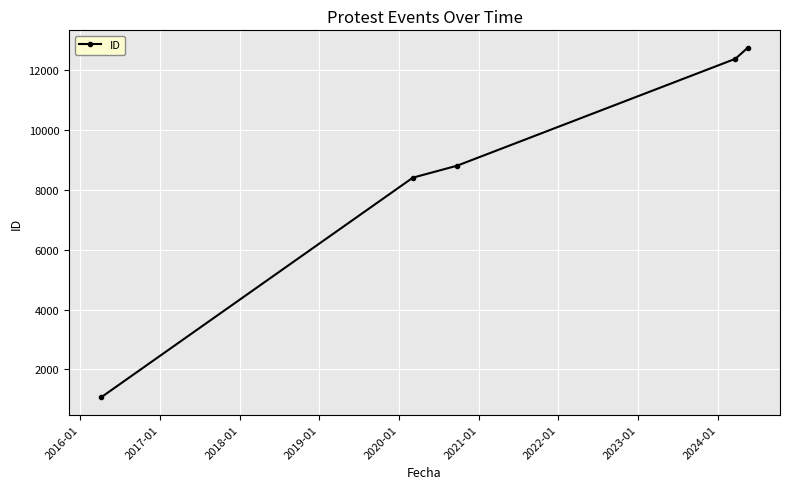

What is the value of the 1st point from the left?

1075